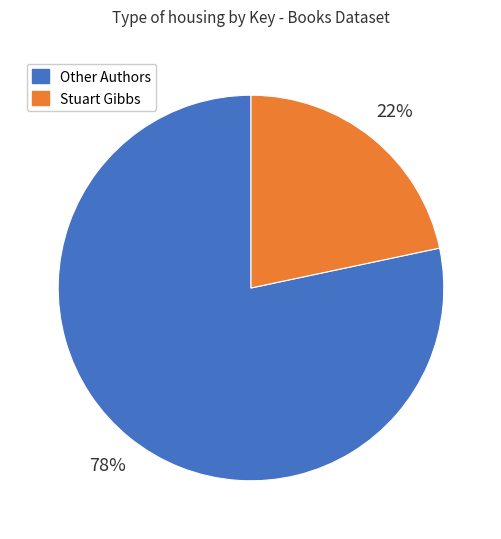

The Other Authors slice represents 91% of the pie. True or false?

False